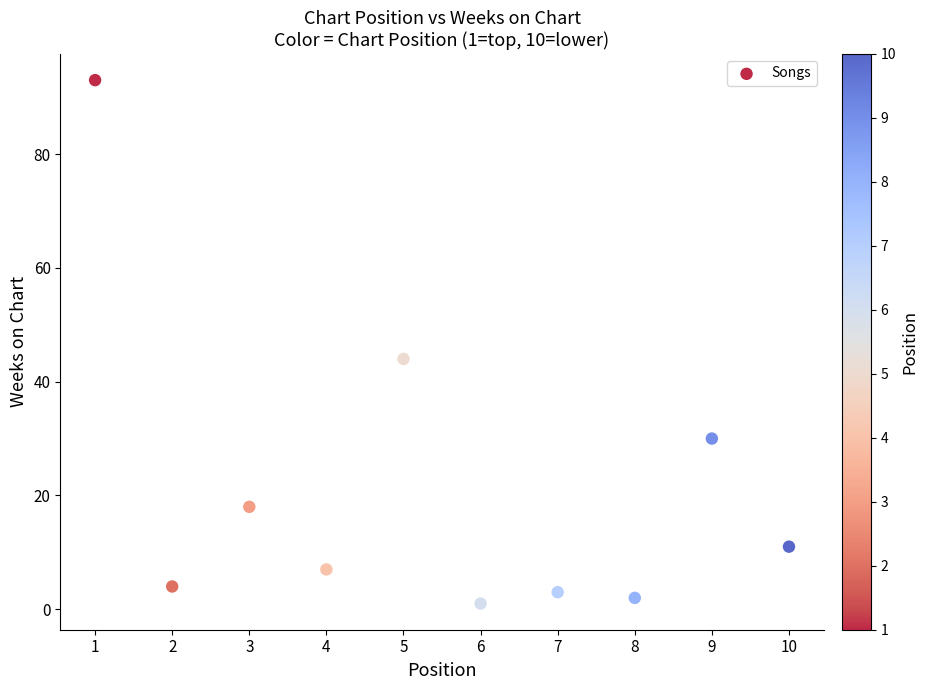

What is the range of Y values (max minus min)?

92